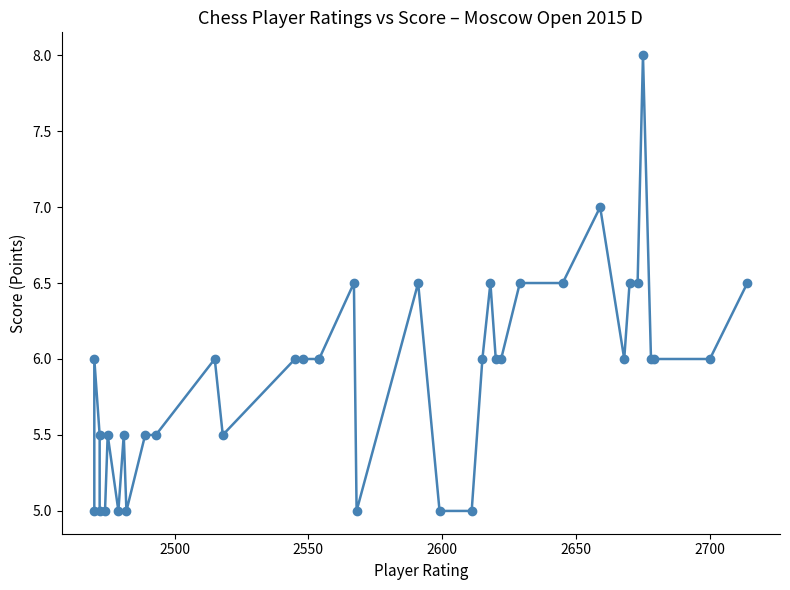

True or false: the data shows 7.4 at 12.

False